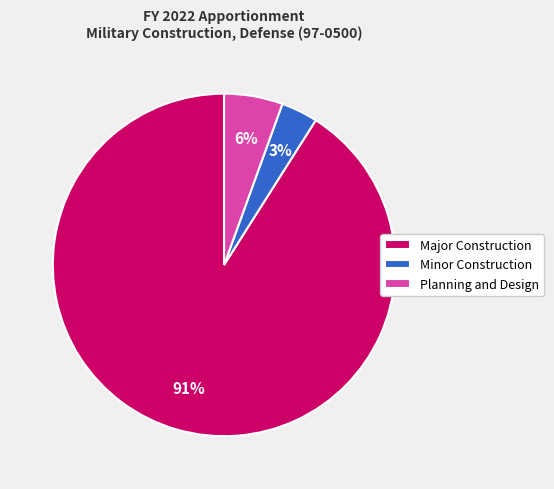

To the nearest percent, what percentage of the pie is Minor Construction?

3%